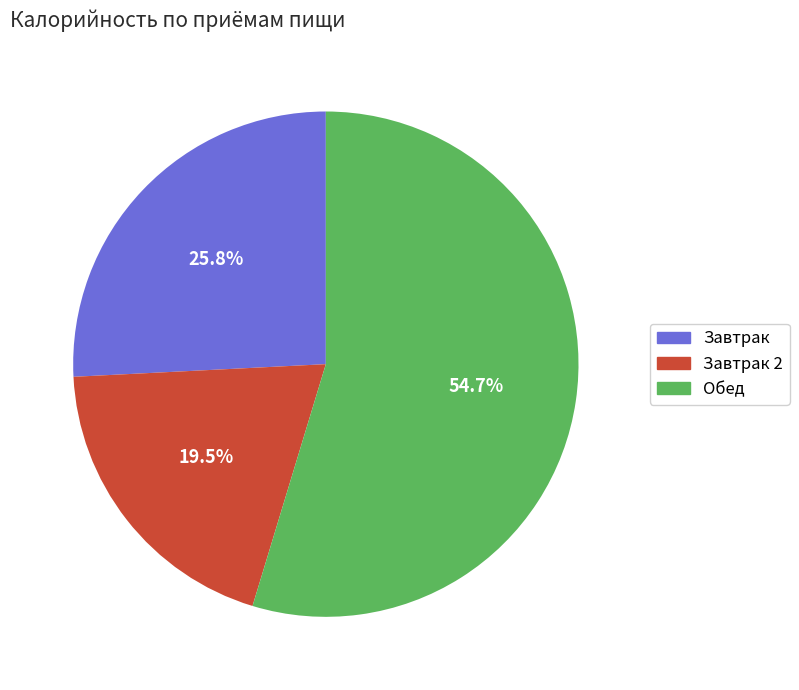

How many slices are in this pie chart?

3